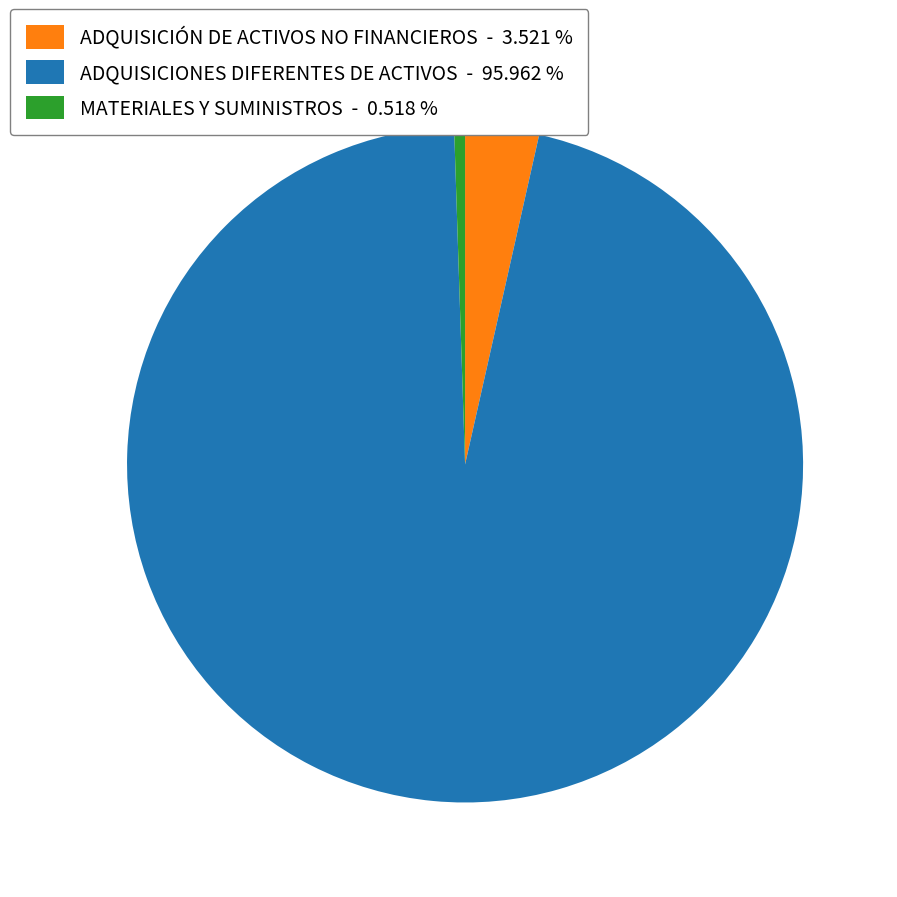

Is ADQUISICIÓN DE ACTIVOS NO FINANCIEROS - 3.521 % the majority of the pie?

No